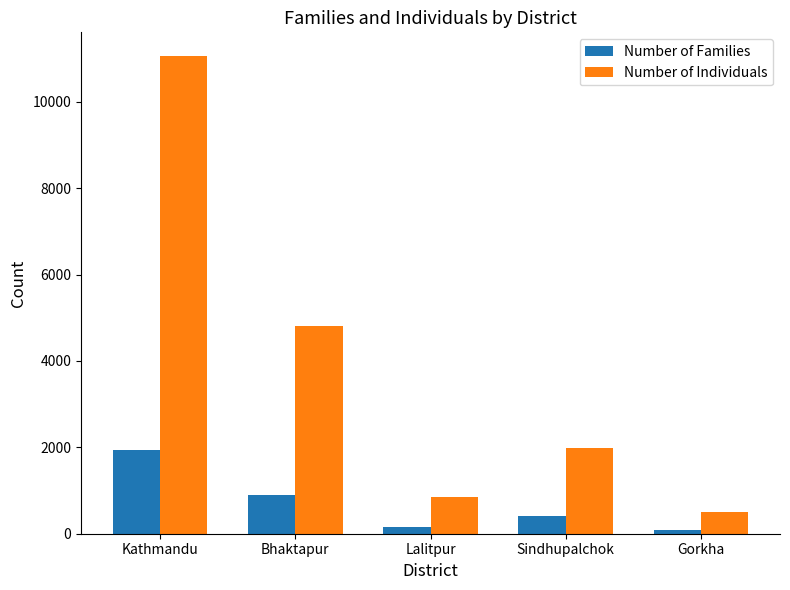

List the series in order of their overall mean, highest first.

Number of Individuals, Number of Families